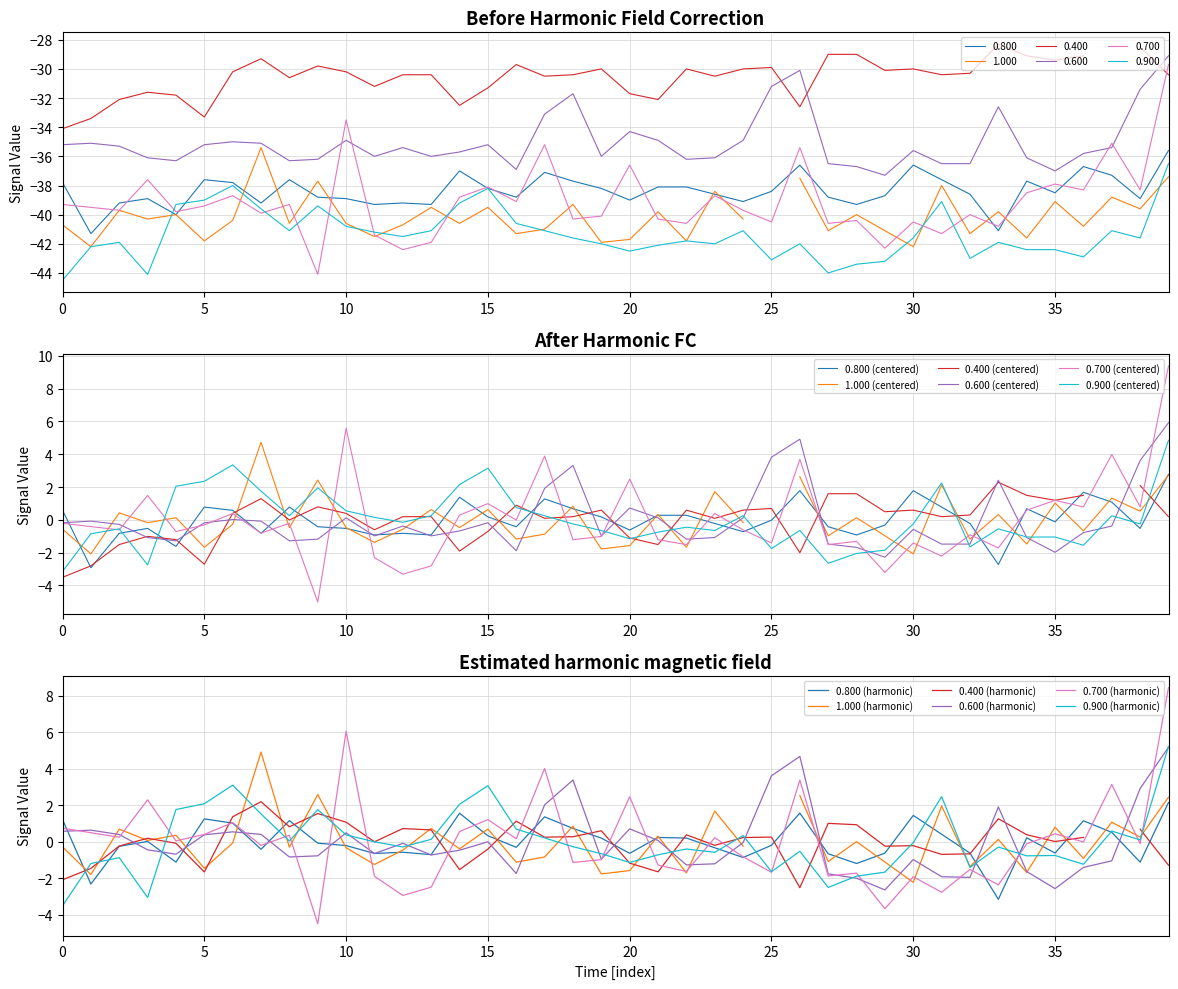

What is the maximum value for 0.800?

-35.6